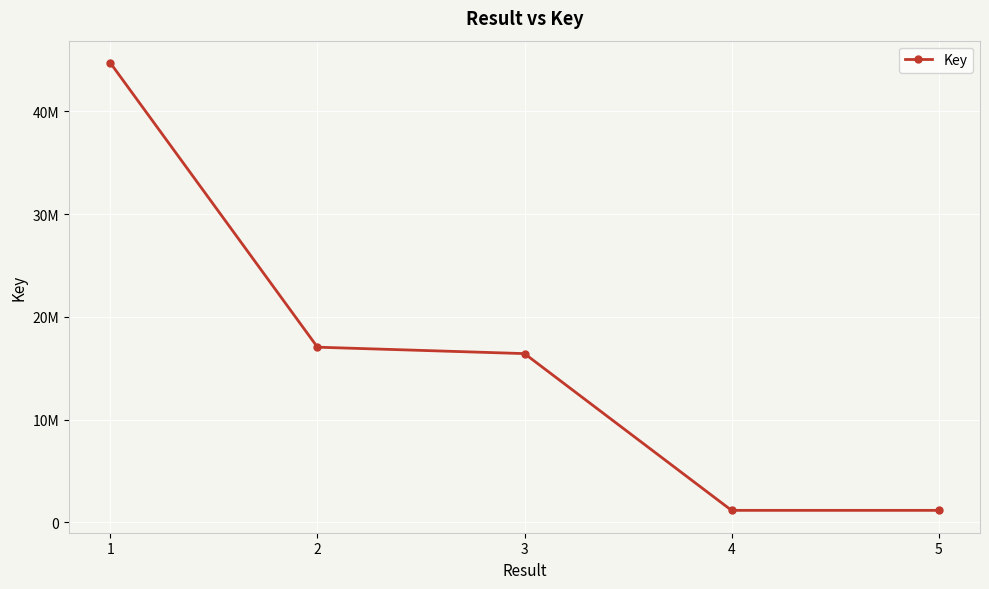

At which category does the chart reach its peak across all series?

1